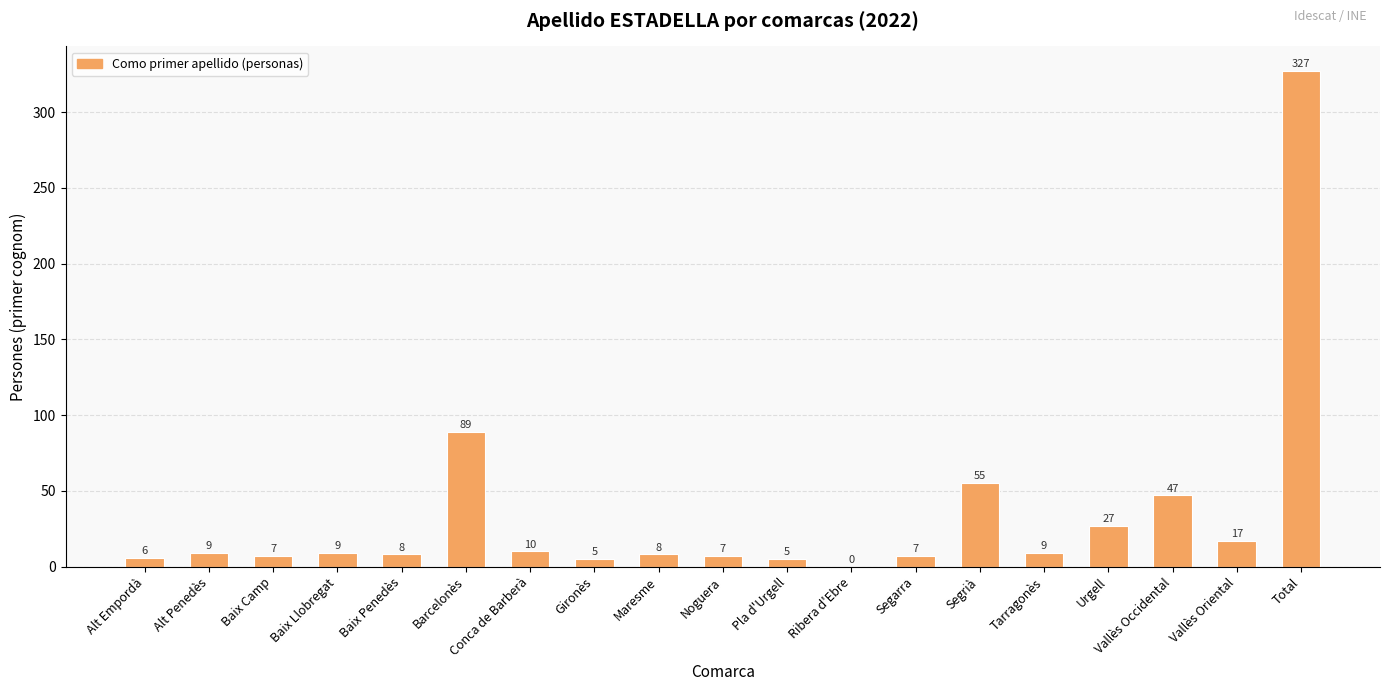

Approximately how many times larger is the value at Total compared to Maresme?

40.9